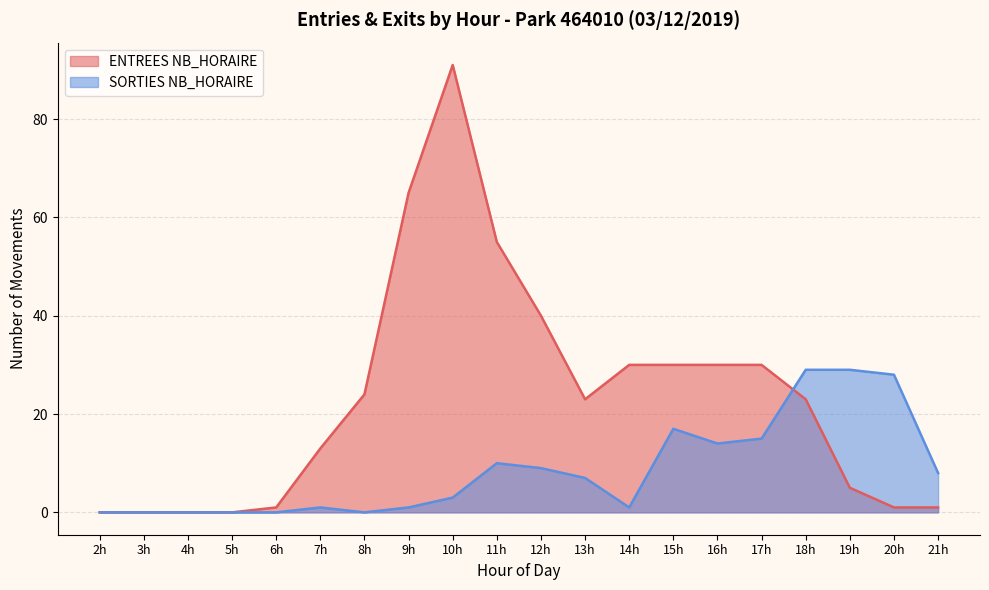

How many interior local valleys does the SORTIES NB_HORAIRE series have?

3